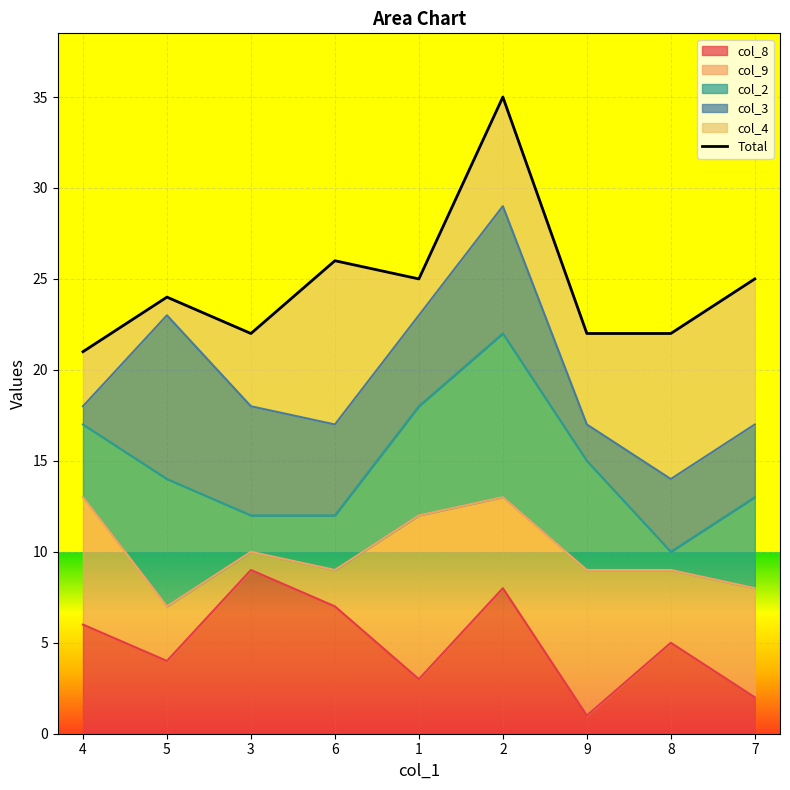

Which label corresponds to the largest value in the chart?

2